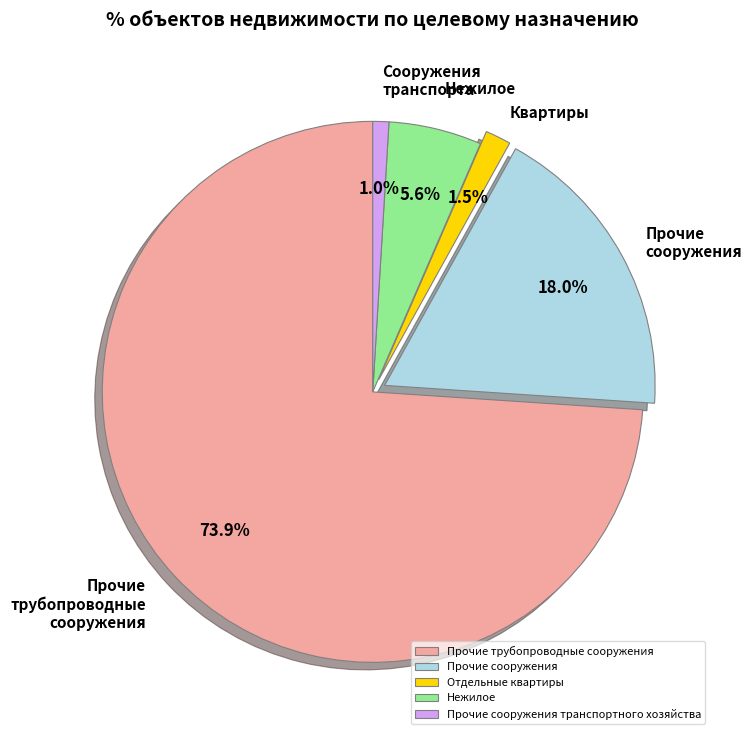

Which category accounts for the majority?

Прочие трубопроводные сооружения